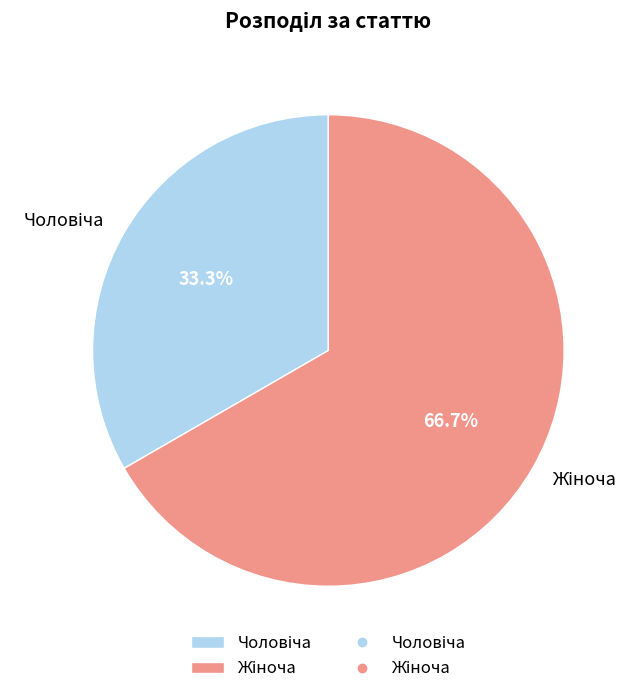

Count the number of slices in the pie.

2